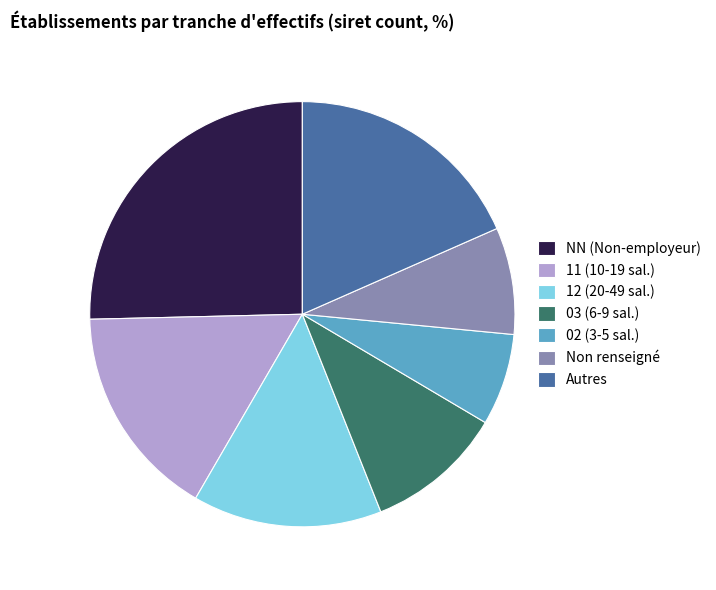

Is the sum of 11 (10-19 sal.) and NN (Non-employeur) greater than half?

No